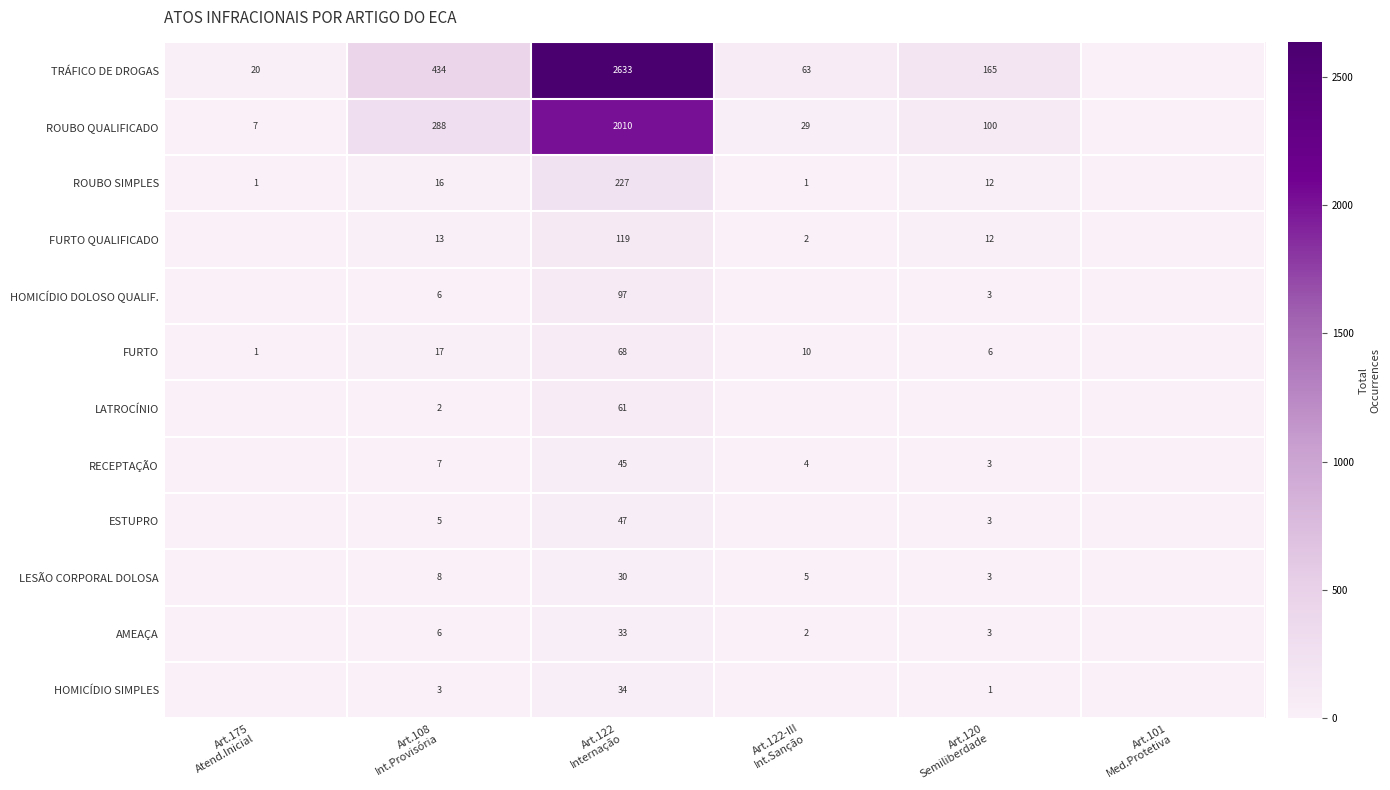

How many positive values does the LESÃO CORPORAL DOLOSA series have?

4